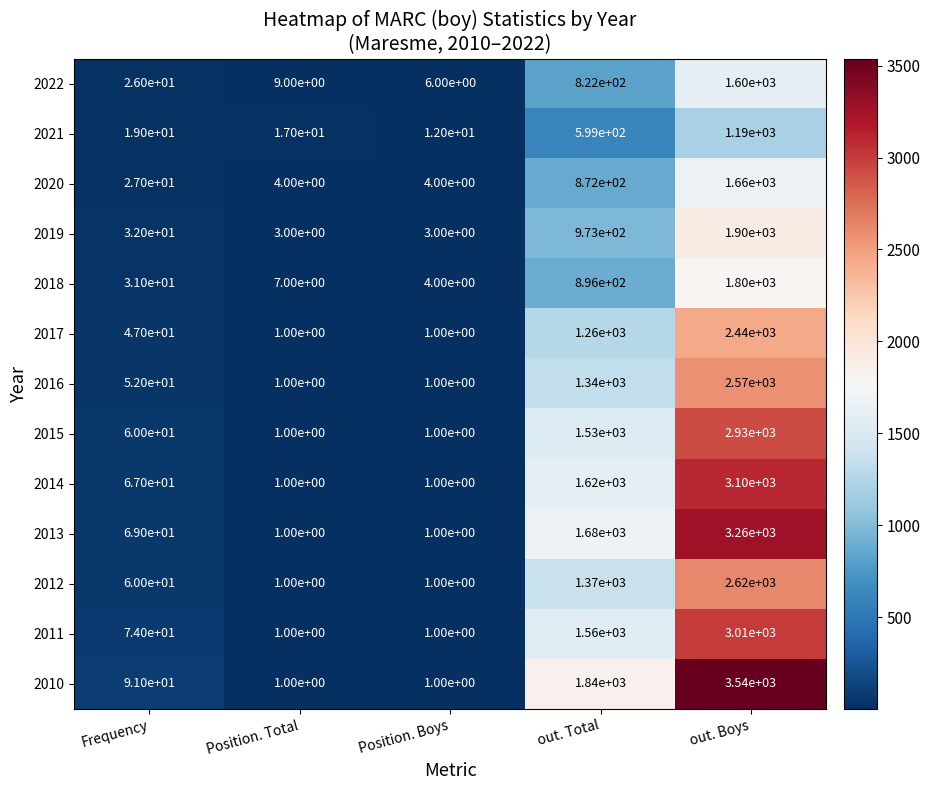

At how many categories does at least one series exceed 1048?

2